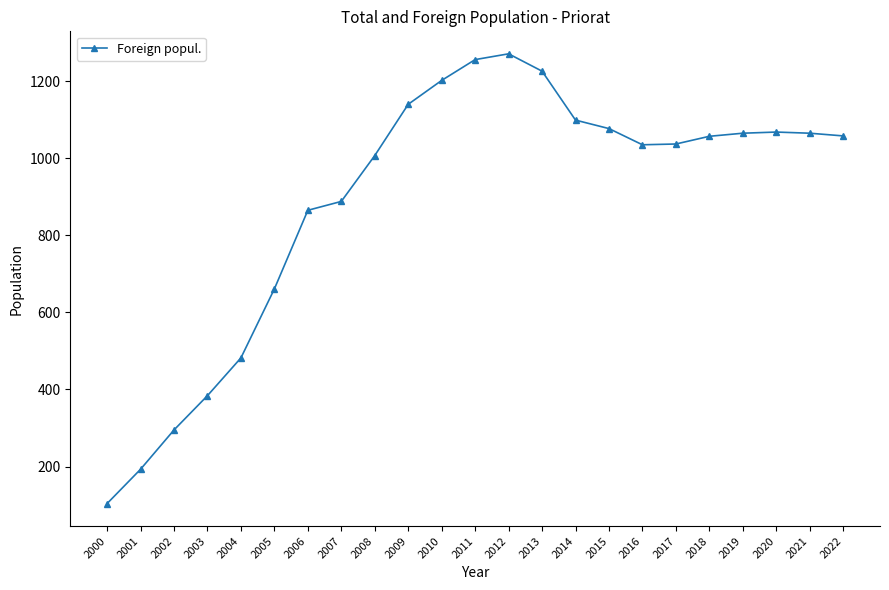

The chart shows a value of 26 at 2000. True or false?

False